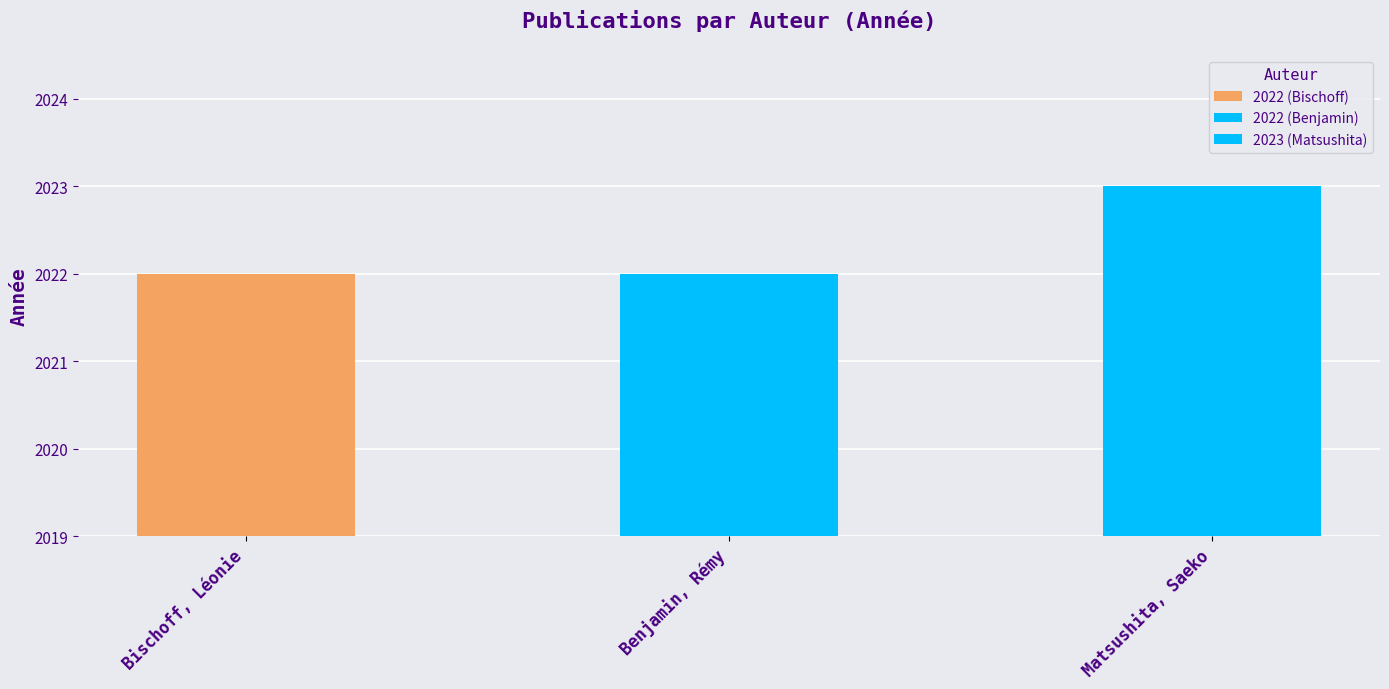

At which label is the value closest to 2022?

Bischoff, Léonie